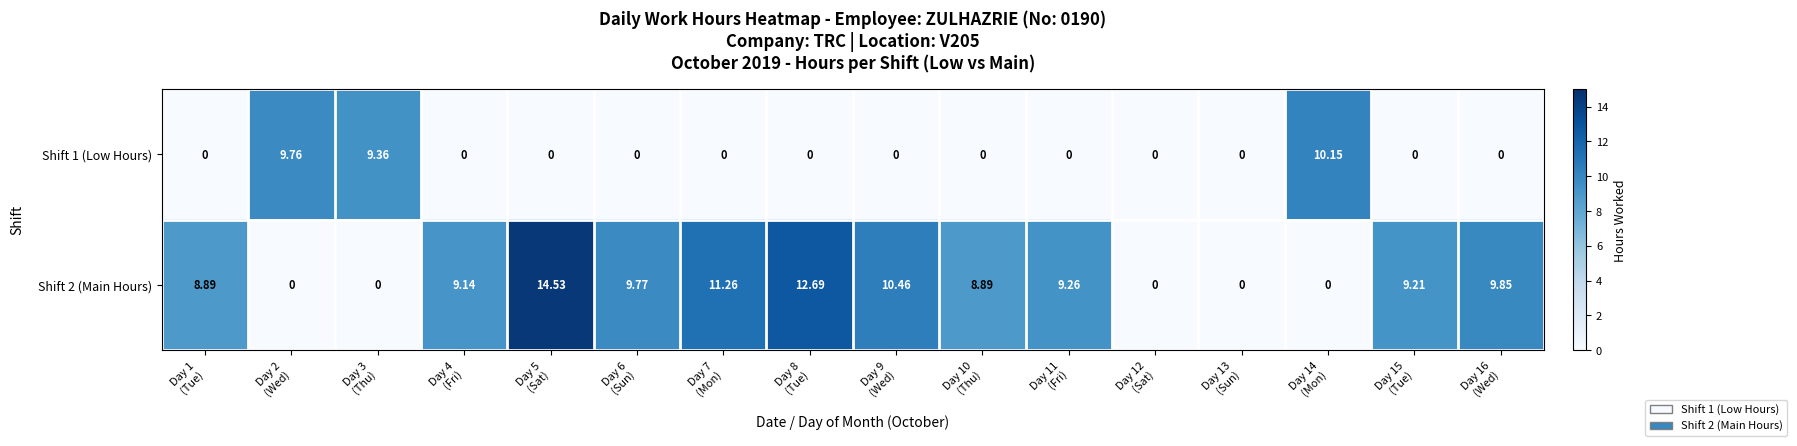

List the series in order of their overall mean, lowest first.

Shift 1 (Low Hours), Shift 2 (Main Hours)